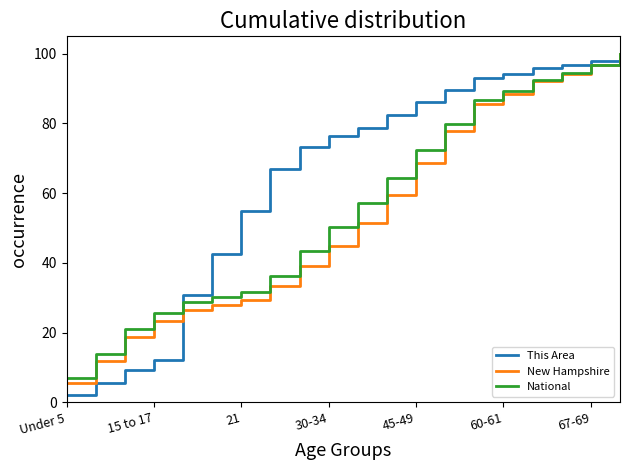

How many lines are shown in the chart?

3